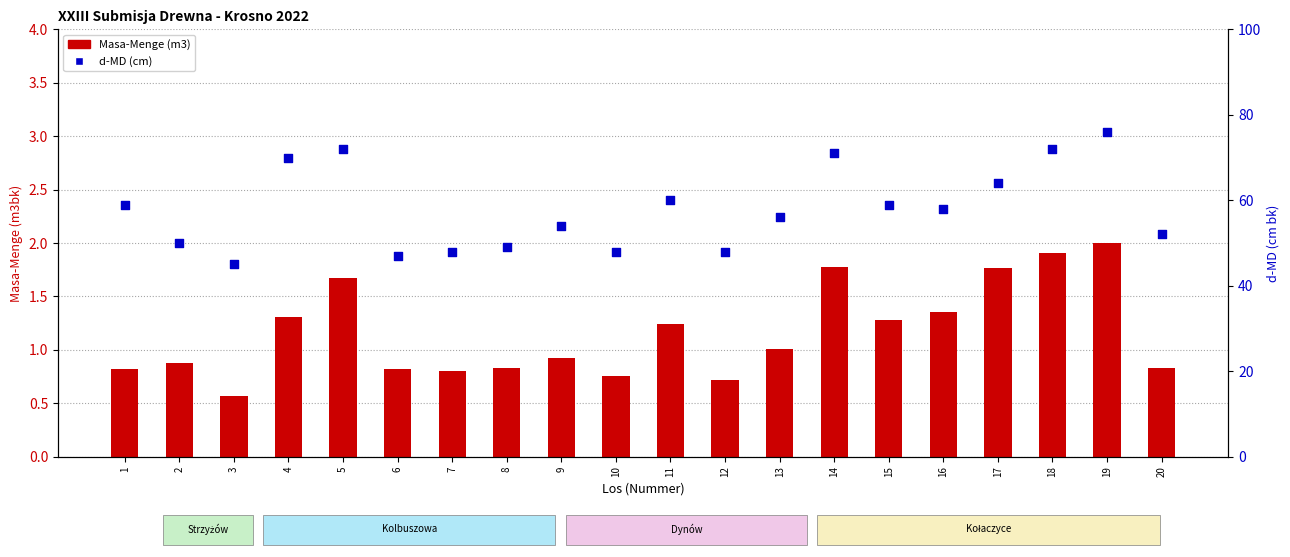

What is the total value across all series at 10?

48.8